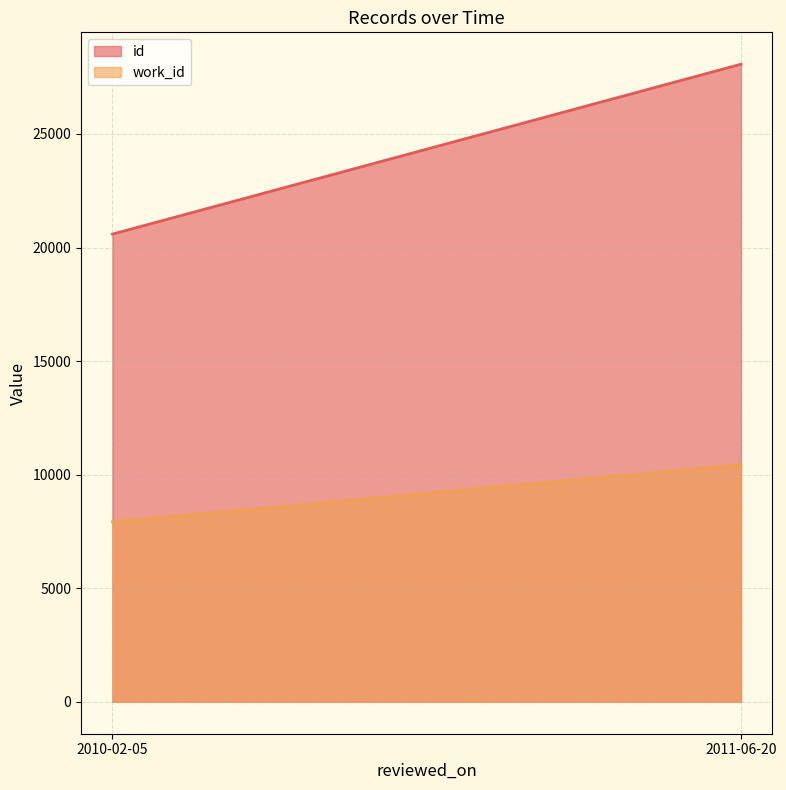

Is the value of id at 2011-06-20 greater than the value of work_id at 2011-06-20?

Yes